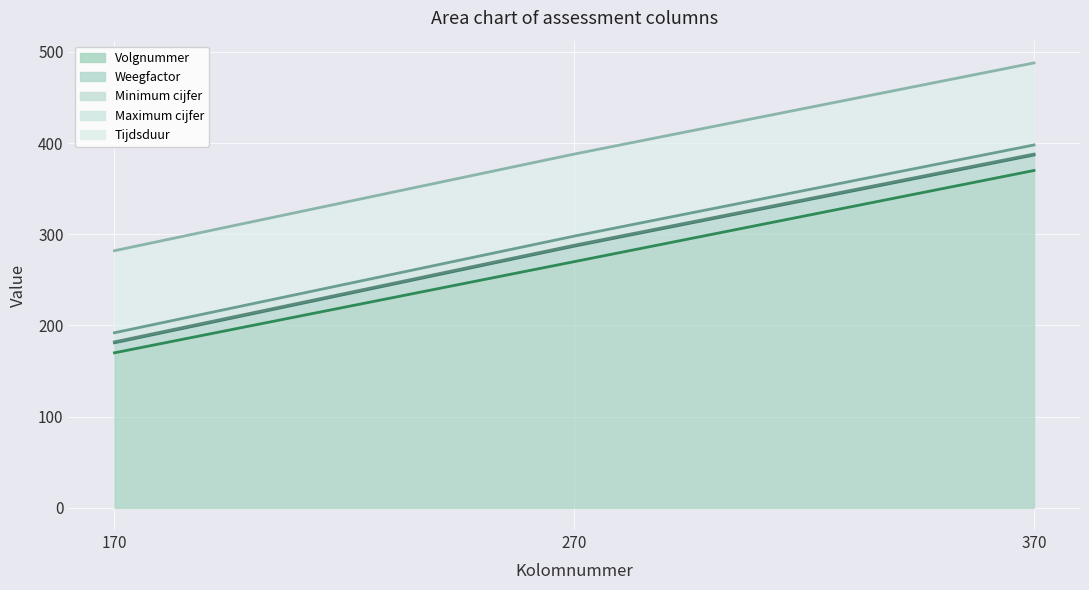

Reading left to right, what are all the values shown in this chart?

Volgnummer (line): 170=170	270=270	370=370
Weegfactor (line): 170=181	270=287	370=387
Minimum cijfer (line): 170=182	270=288	370=388
Maximum cijfer (line): 170=192	270=298	370=398
Tijdsduur (line): 170=282	270=388	370=488